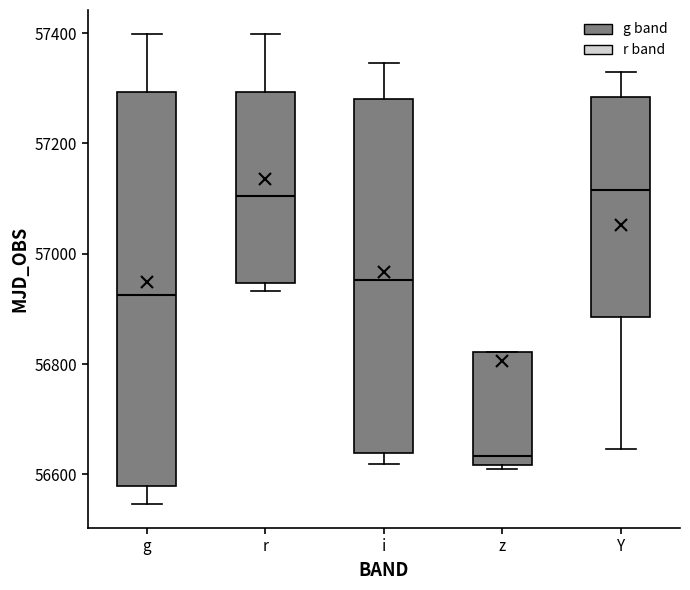

Reading left to right, transcribe this box plot: for each box, give where its median line is, the range the box spans, and where its two whiskers end, as read against the y-axis. The values are not printed on the chart, so give them approximately, as read against the axis.

g: median 56920, box 56580 to 57300, whiskers 56540 to 57400
r: median 57100, box 56940 to 57300, whiskers 56940 (just below the box's lower edge) to 57400
i: median 56960, box 56640 to 57280, whiskers 56620 to 57340
z: median 56640, box 56620 to 56820, whiskers 56600 to 56820
Y: median 57120, box 56880 to 57280, whiskers 56640 to 57320